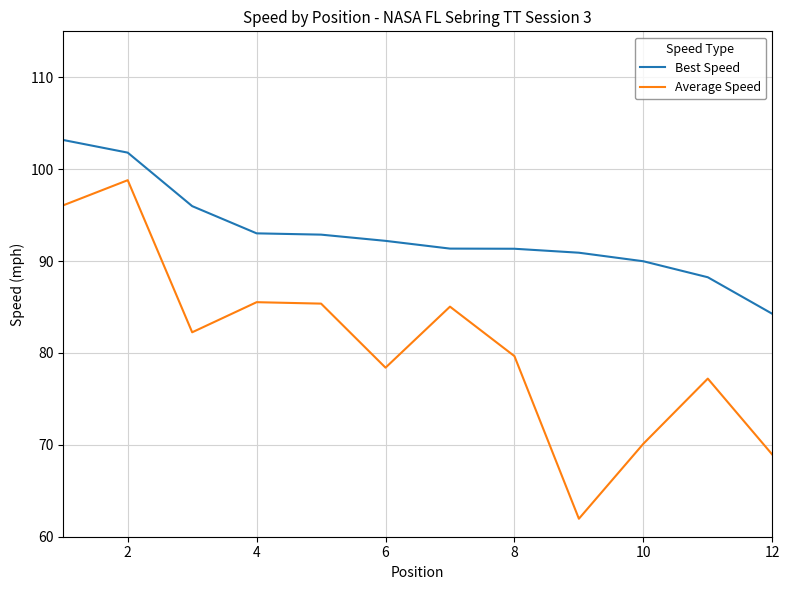

True or false: Best Speed and Average Speed intersect in this chart.

False